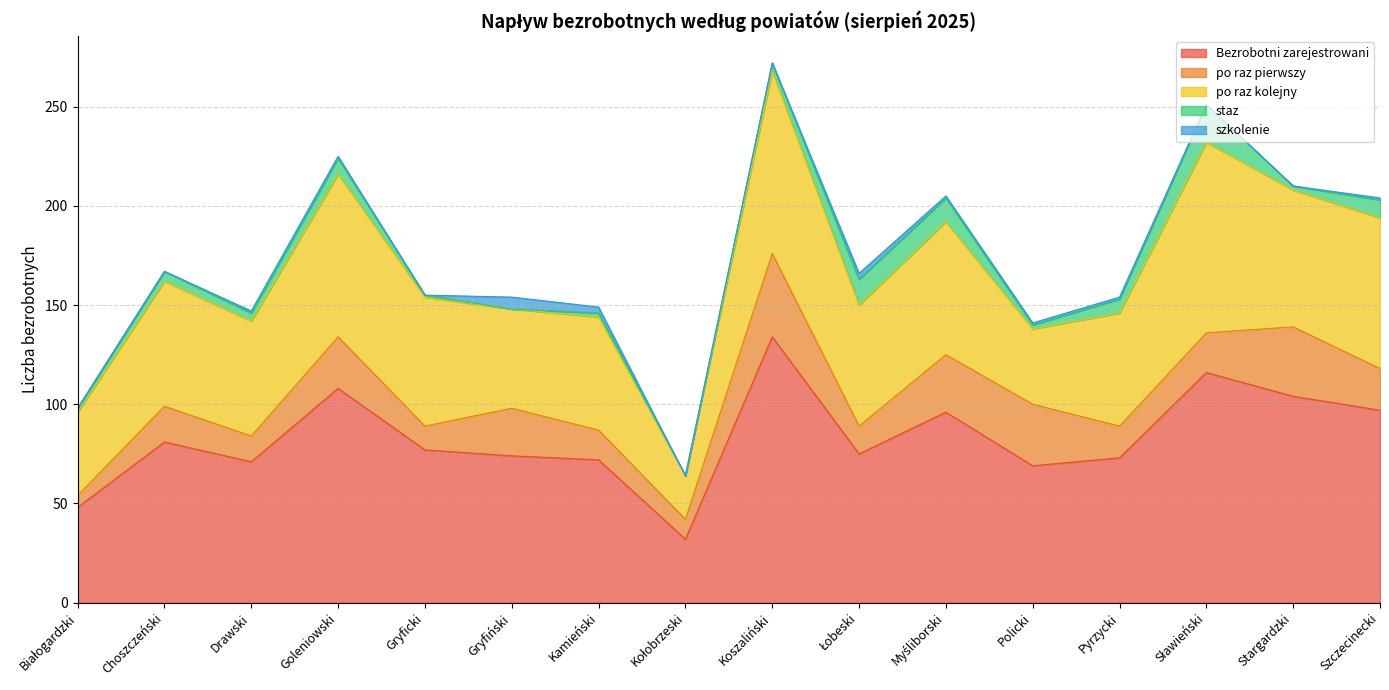

Is it true that szkolenie equals 1 at Szczecinecki?

False